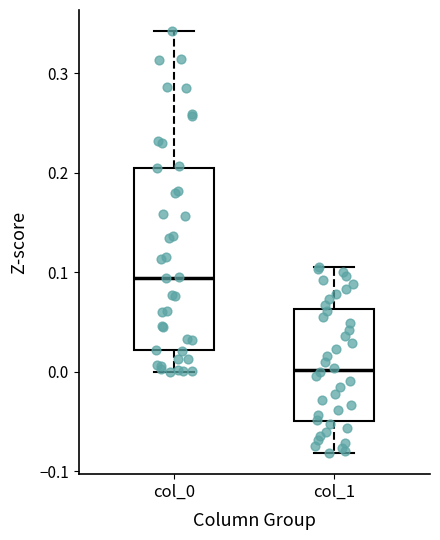

Reading left to right, transcribe this box plot: for each box, give where its median line is, the range the box spans, and where its two whiskers end, as read against the y-axis. The values are not printed on the chart, so give them approximately, as read against the axis.

col_0: median 0.09, box 0.02 to 0.21, whiskers 0.00 to 0.34
col_1: median 0.00, box -0.05 to 0.06, whiskers -0.08 to 0.11